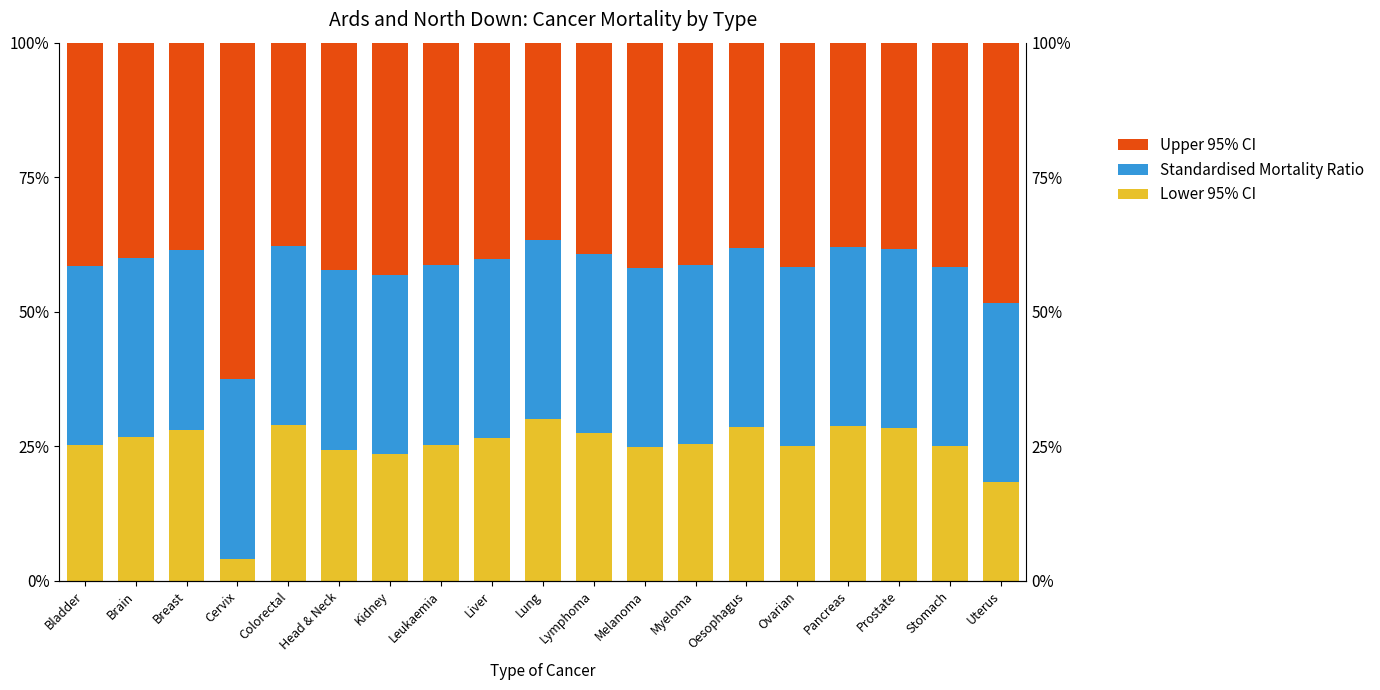

How many bars are there in total?

57